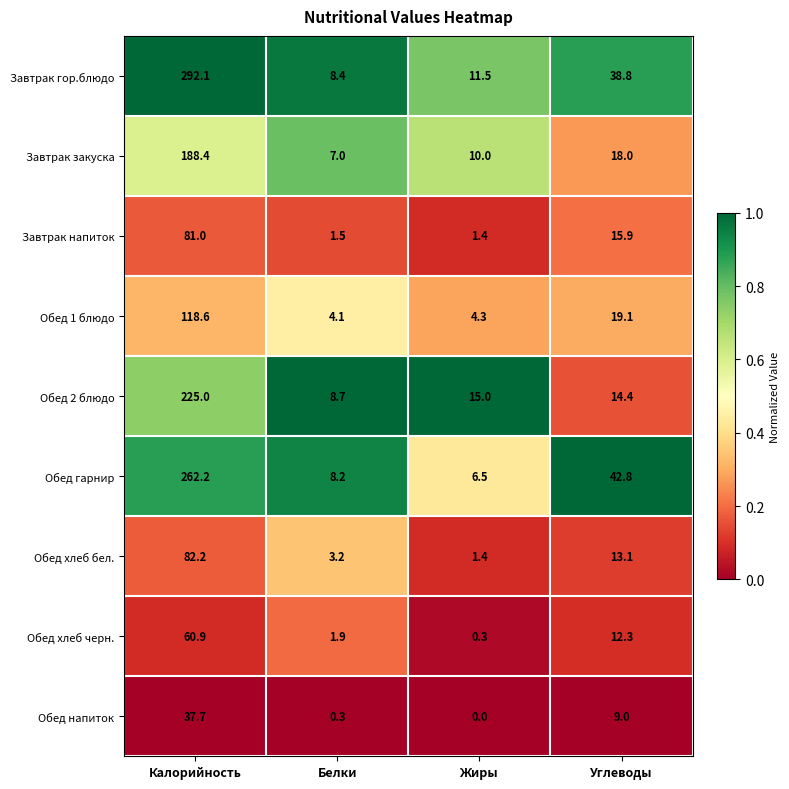

What is the difference between the maximum and minimum values in the Обед напиток series?

37.7